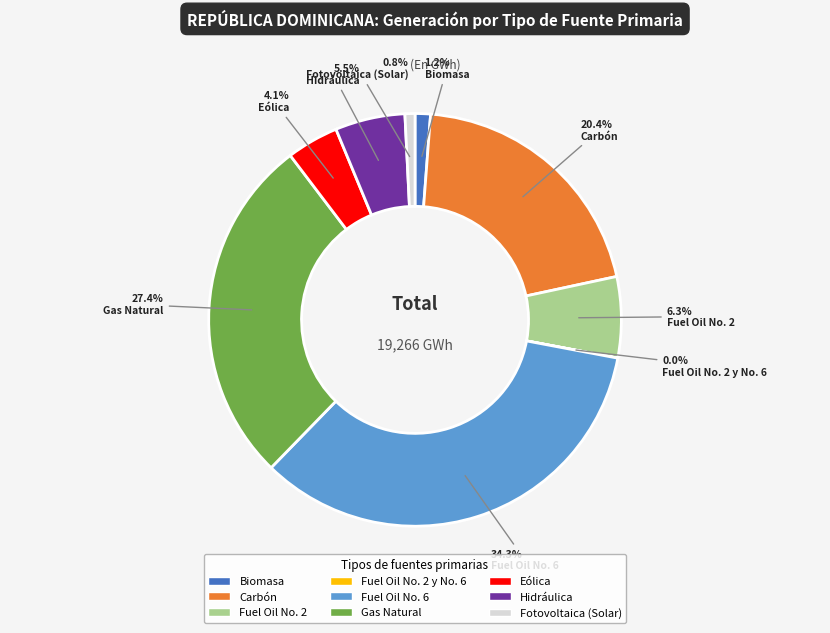

Is there any slice that represents more than half of the pie?

No